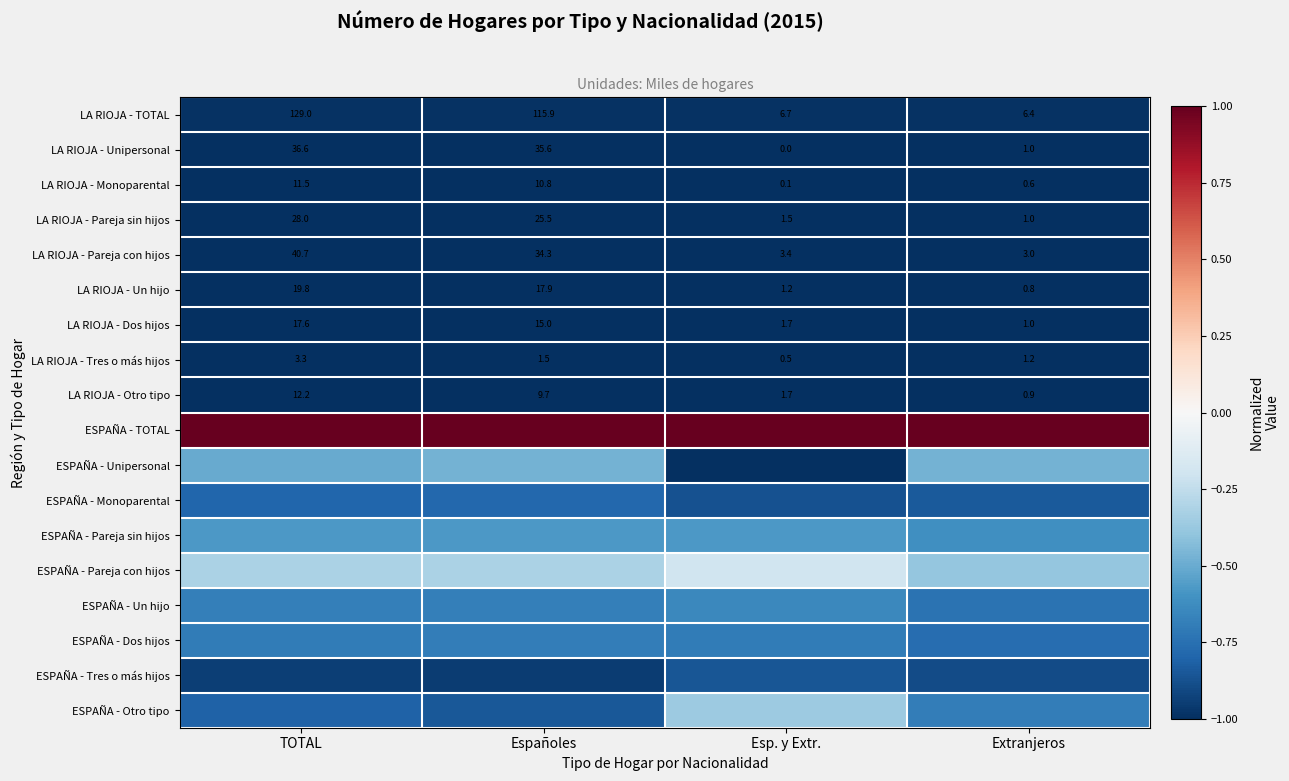

What is the spread (max minus min) of values at TOTAL?

2.0